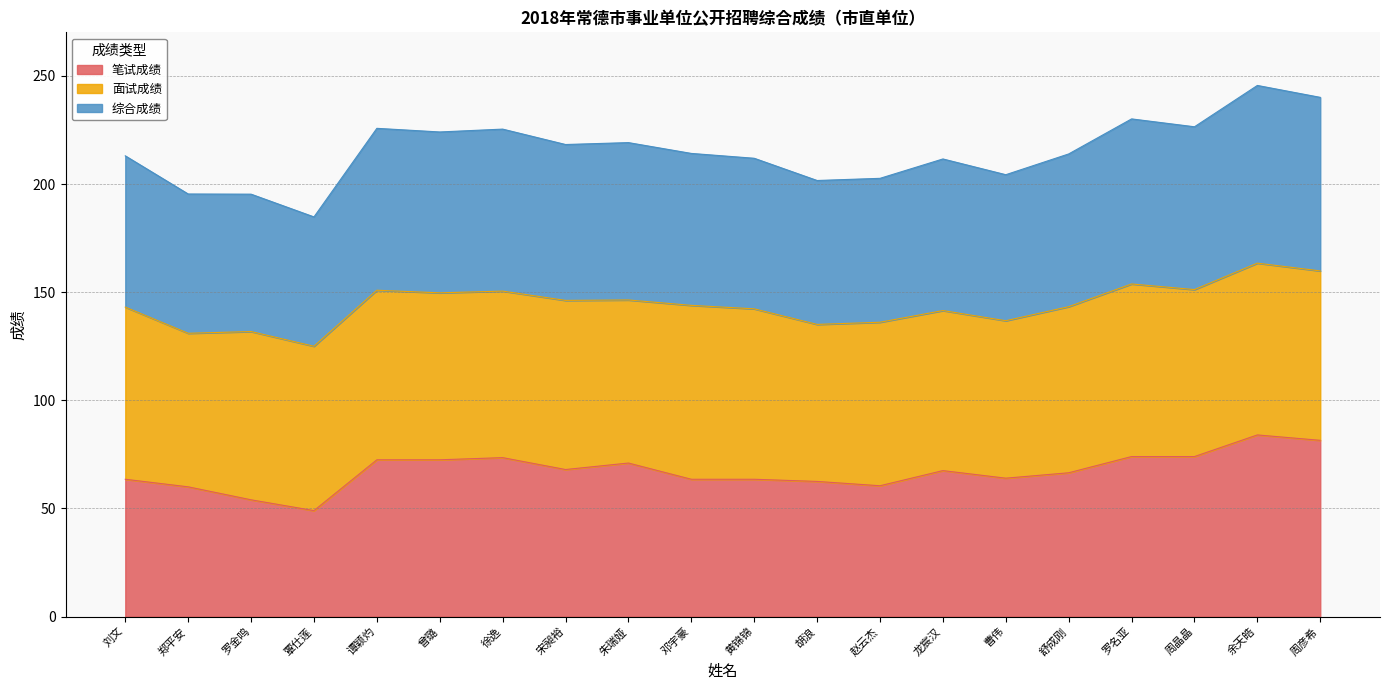

What is the label of the 20th point from the right?

刘文